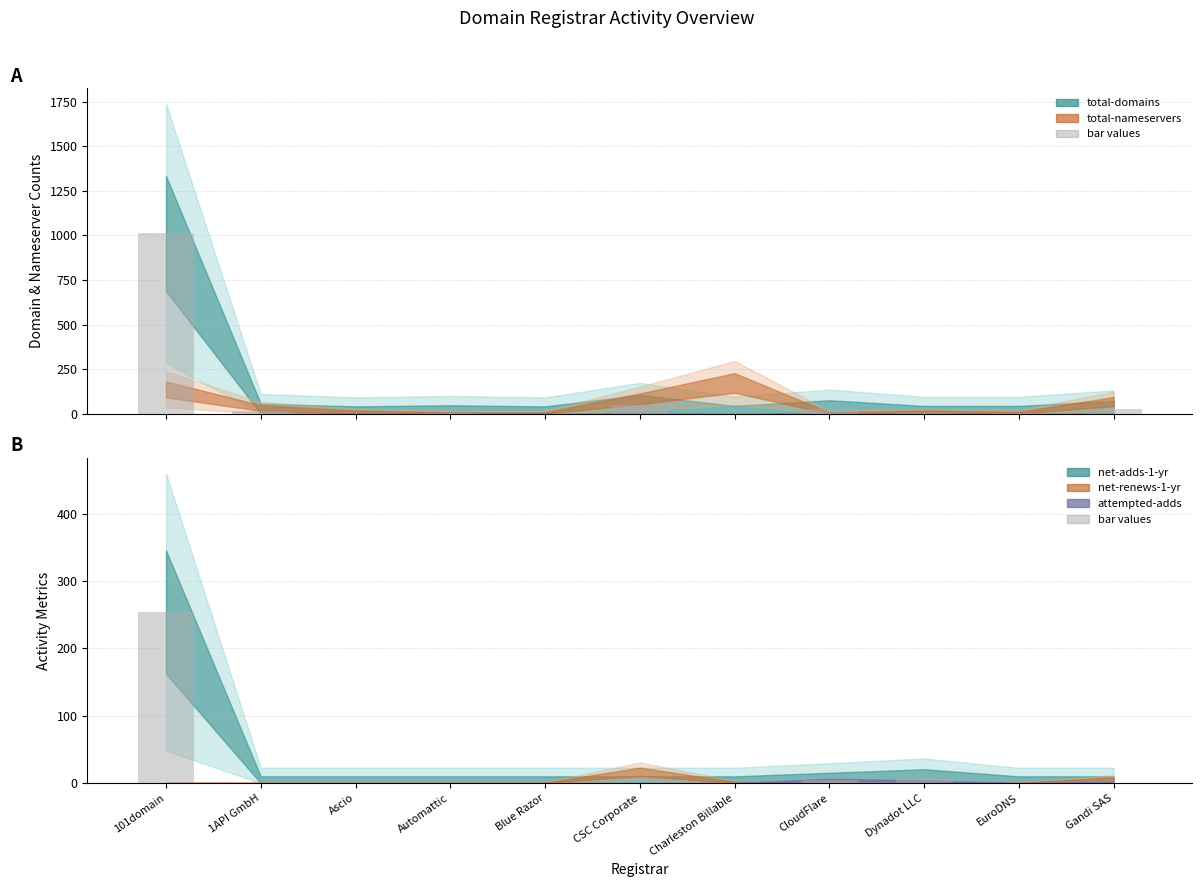

Reading left to right, transcribe all the data shown in this chart.

total-domains (bar): 101domain=1011	1API GmbH=12	Ascio=0	Automattic=5	Blue Razor=0	CSC Corporate=50	Charleston Billable=2	CloudFlare=27	Dynadot LLC=2	EuroDNS=2	Gandi SAS=24
net-adds-1-yr (bar): 101domain=254	1API GmbH=0	Ascio=0	Automattic=0	Blue Razor=0	CSC Corporate=0	Charleston Billable=0	CloudFlare=4	Dynadot LLC=8	EuroDNS=0	Gandi SAS=0